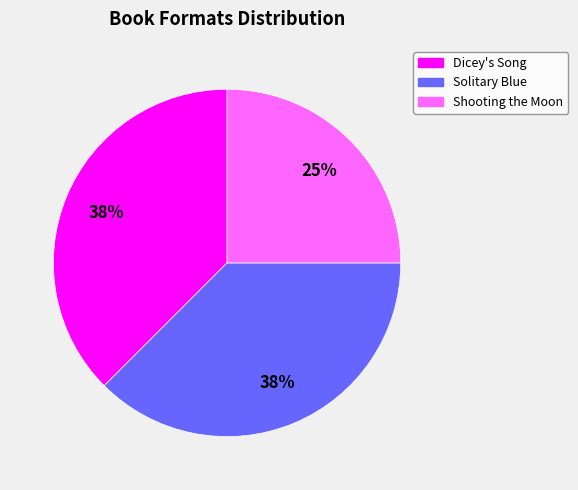

What is the ratio of the value at Dicey's Song to the value at Shooting the Moon?

1.5